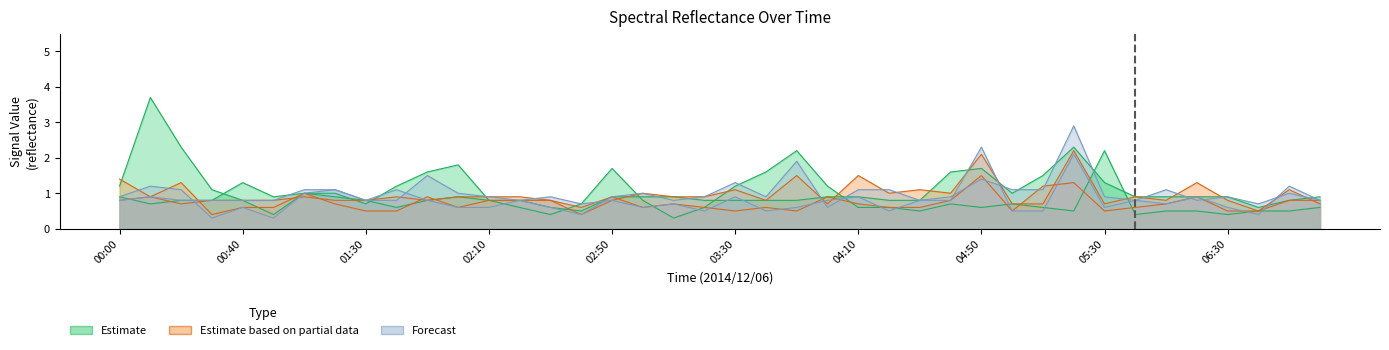

Which category has the highest value in the 10.762 series?

05:20